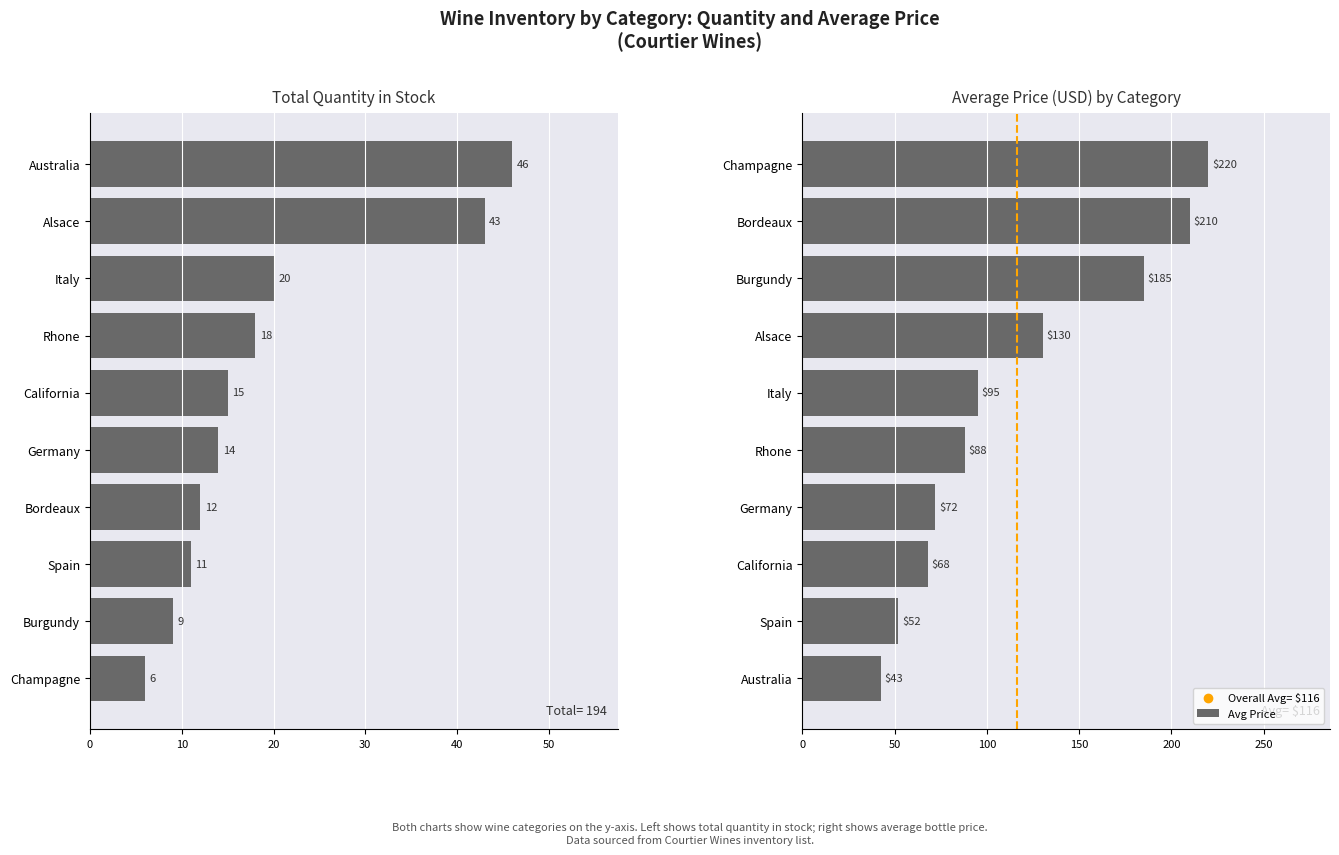

What is the sum of the Avg Price values at Burgundy and Champagne?

405.0